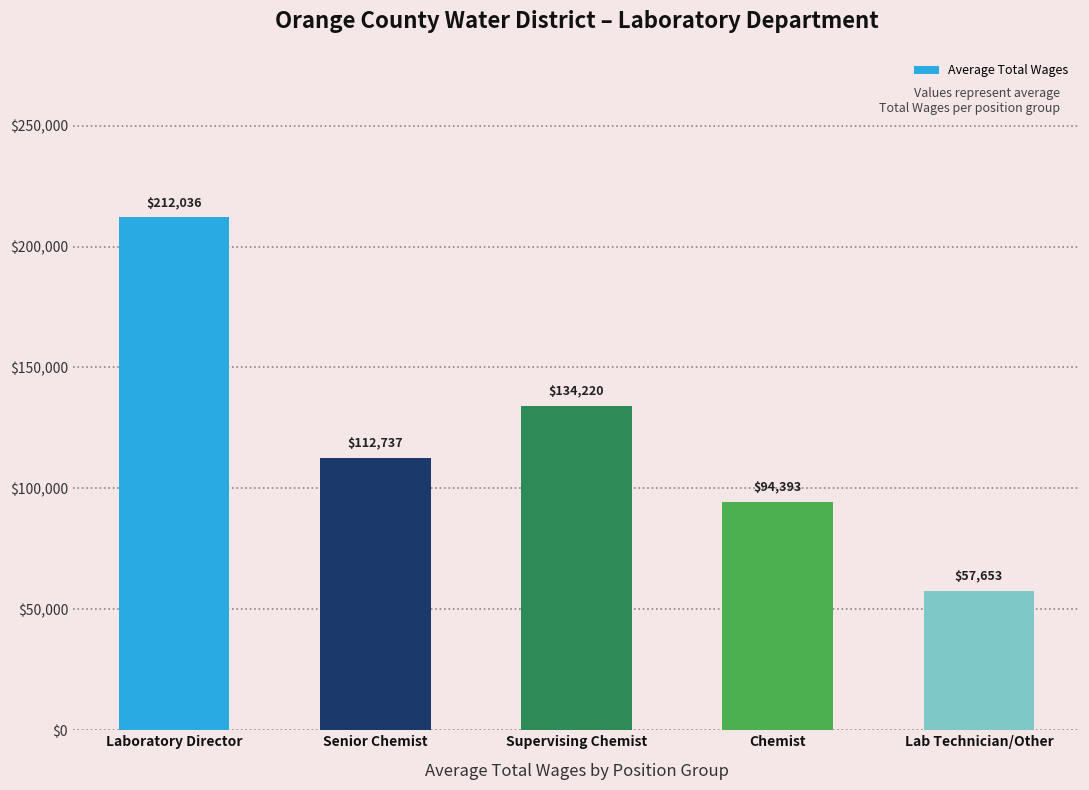

Where does the data first go above 112737?

Laboratory Director